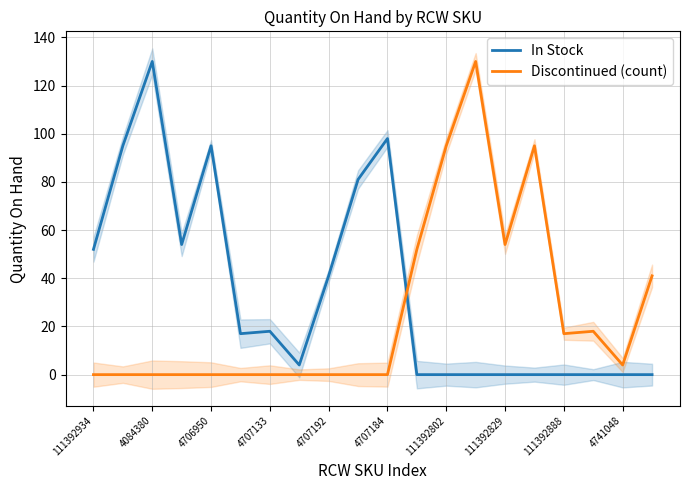

What is the value of the In Stock point at the 6th from the left?

17